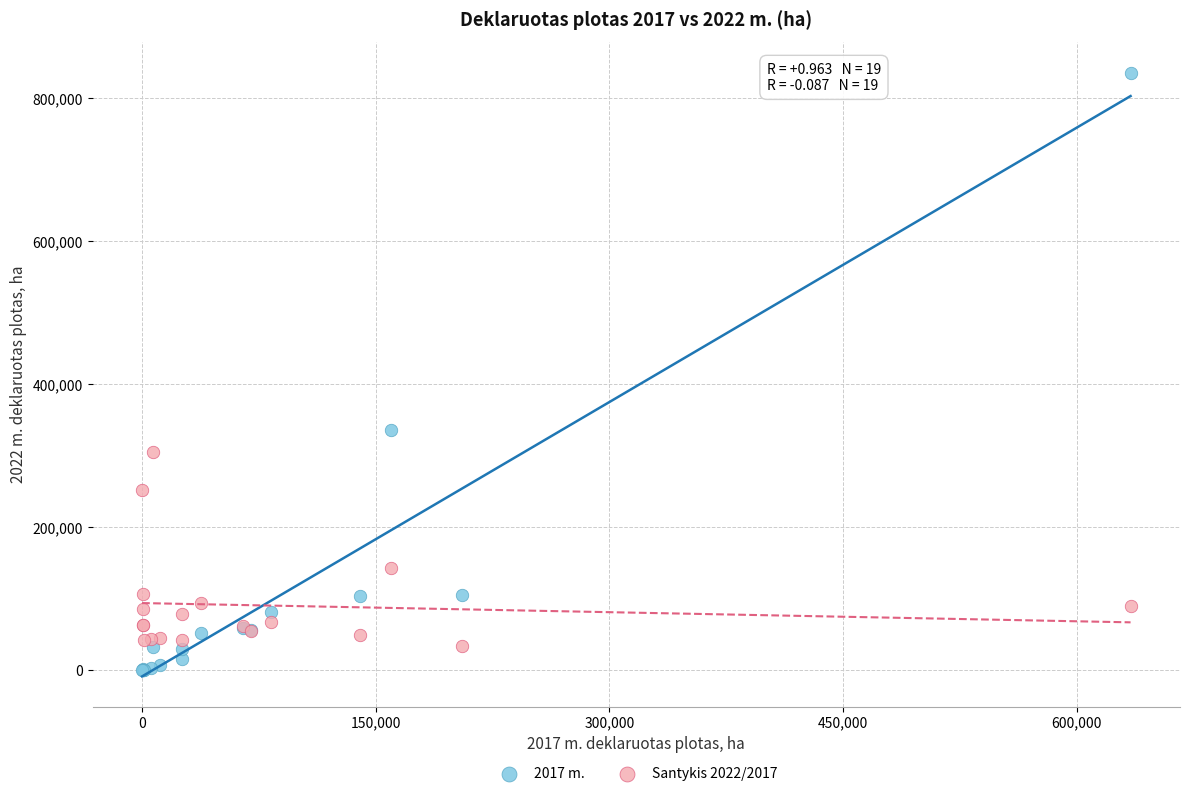

What is the X range (max minus min) for the scatter plot?

634455.5